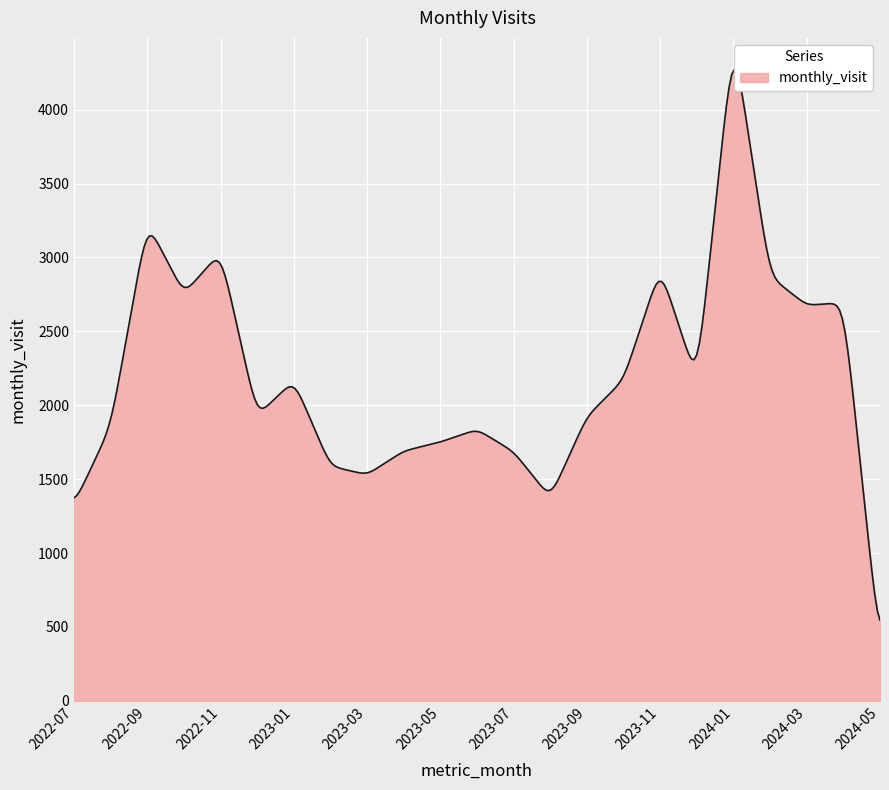

Count the number of data series in this chart.

1